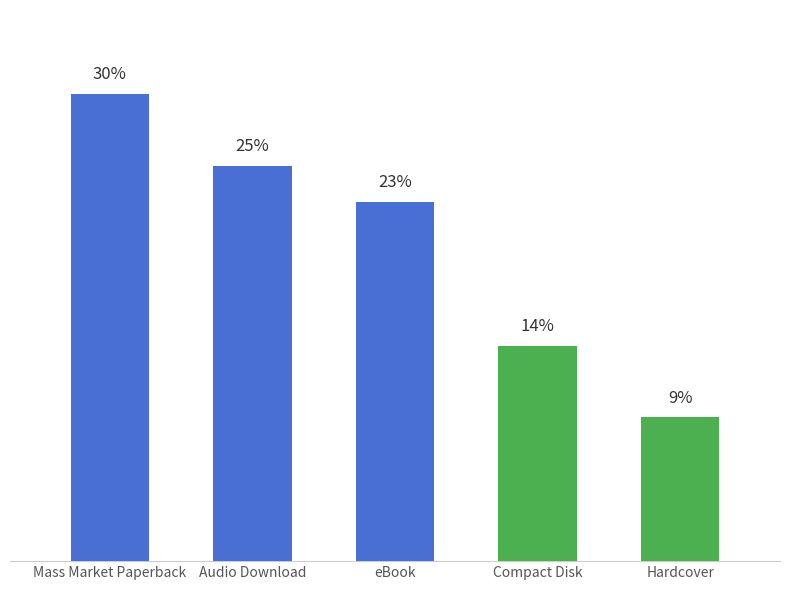

List the labels in order of value, smallest first.

Hardcover, Compact Disk, eBook, Audio Download, Mass Market Paperback